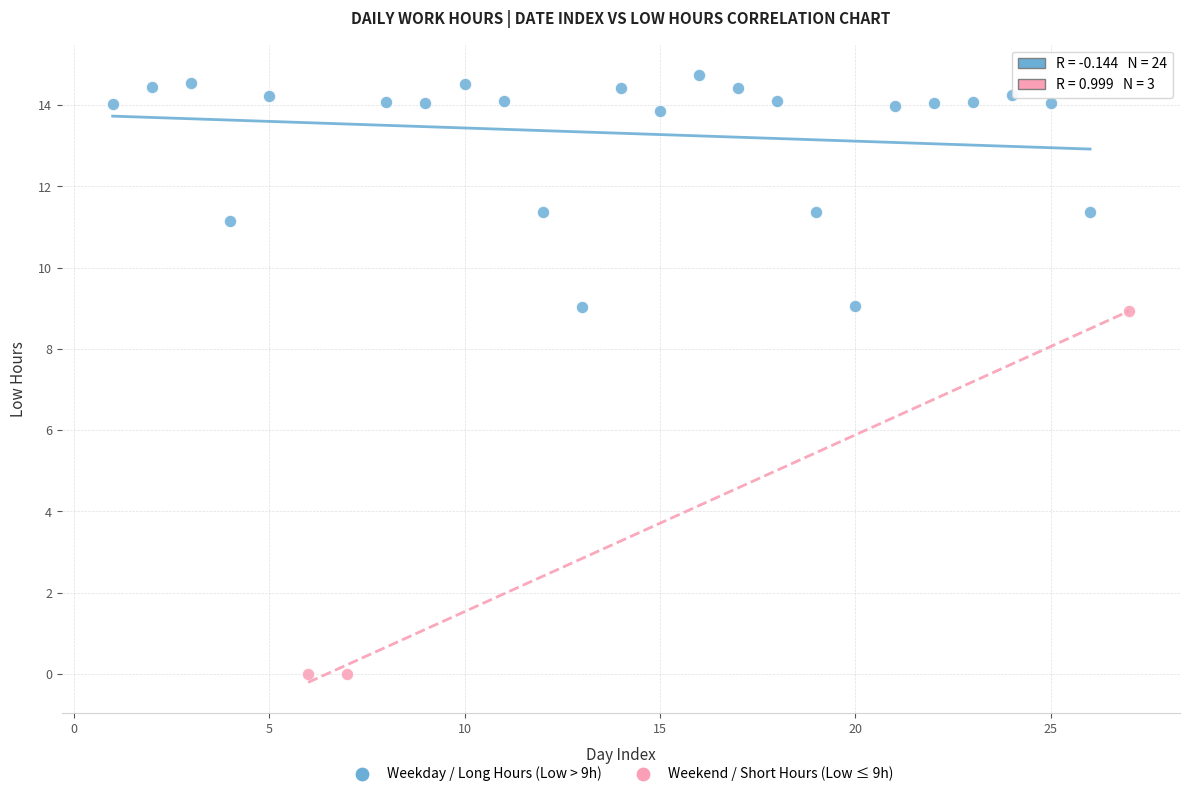

What are all the series names shown in the legend?

Weekday / Long Hours (Low > 9h), Weekend / Short Hours (Low ≤ 9h)